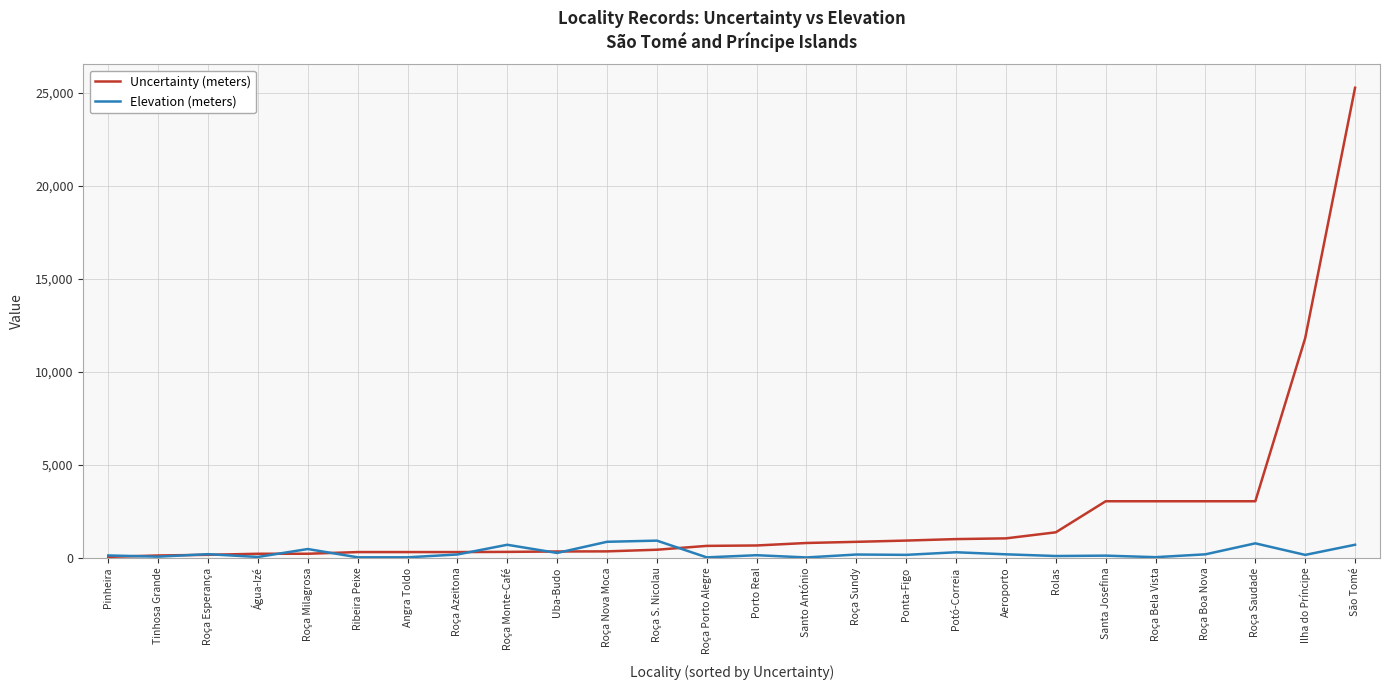

The Elevation (meters) series shows 694 at Roça Monte-Café. True or false?

True